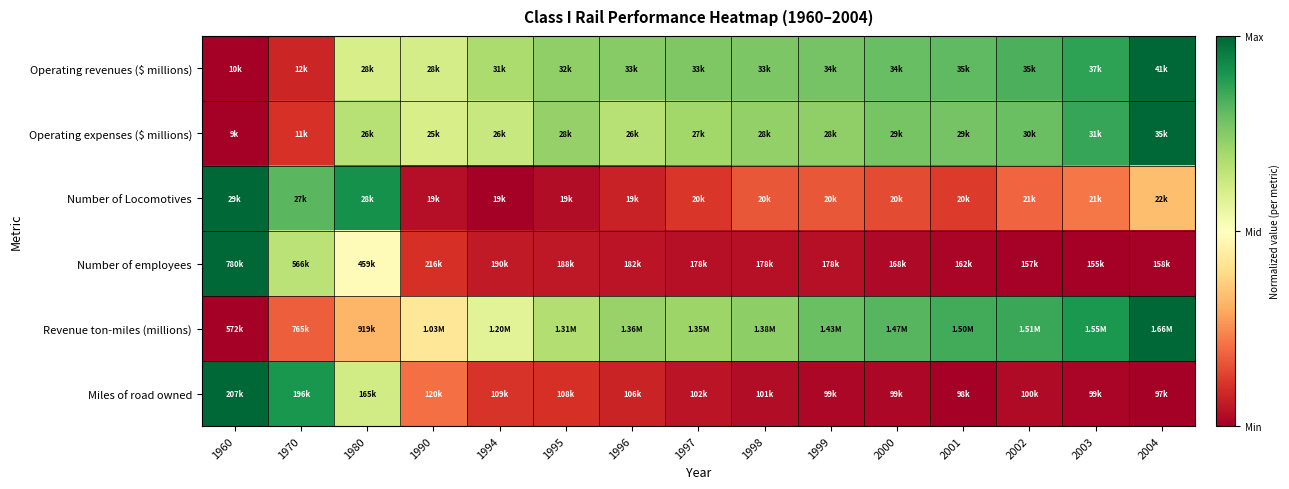

Rank the series by their maximum value, from lowest to highest.

Operating revenues ($ millions), Operating expenses ($ millions), Number of Locomotives, Number of employees, Revenue ton-miles (millions), Miles of road owned